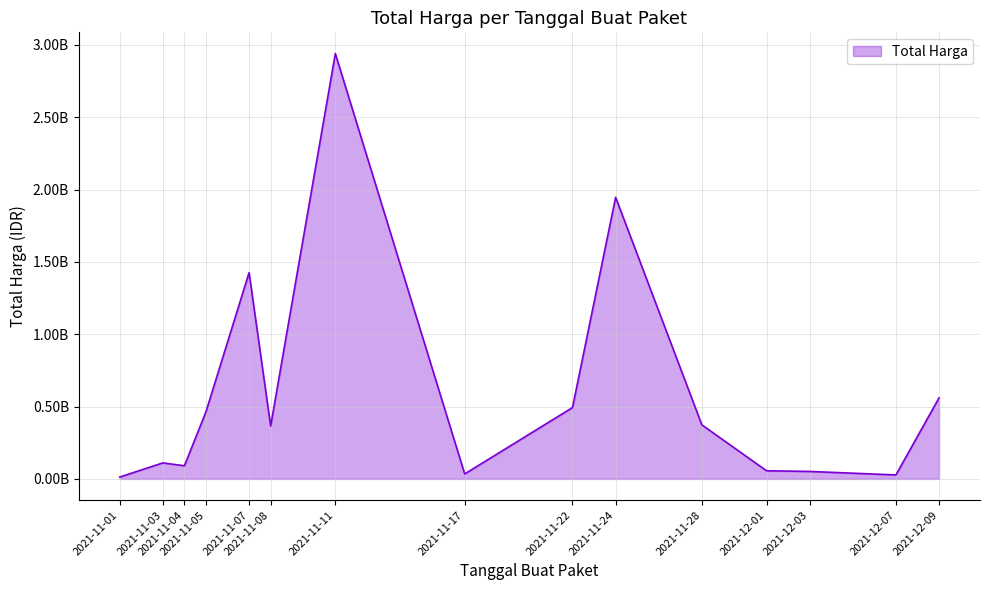

What is the average value?

596727326